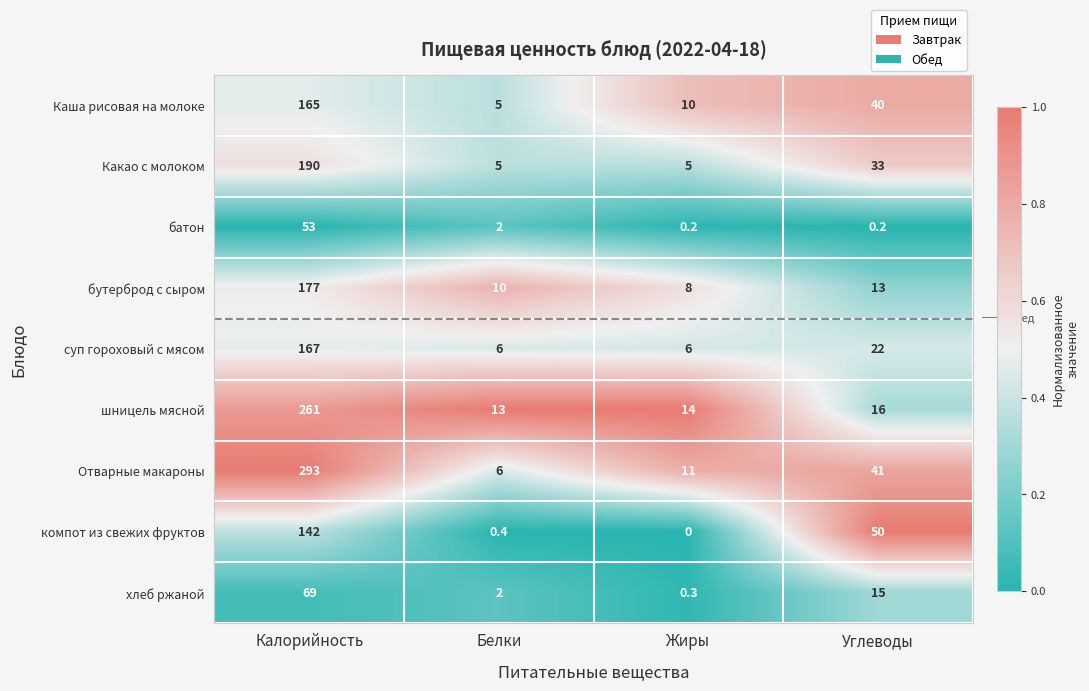

Which series changed the most between Калорийность and Углеводы?

Отварные макароны